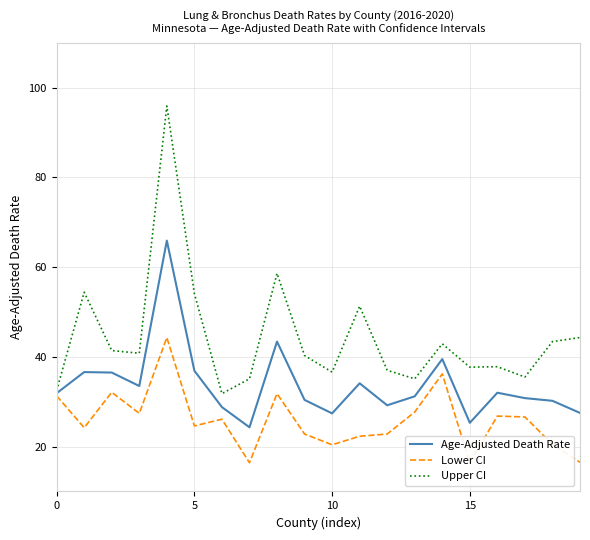

What is the highest value of the Upper CI series?

95.9